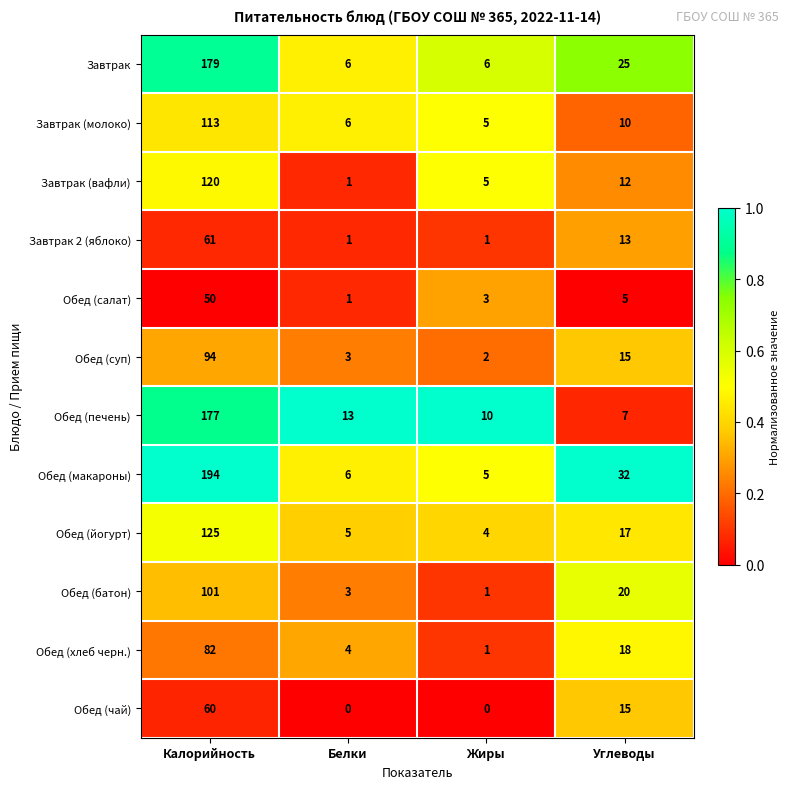

What value does the Обед (йогурт) series have at Белки?

5